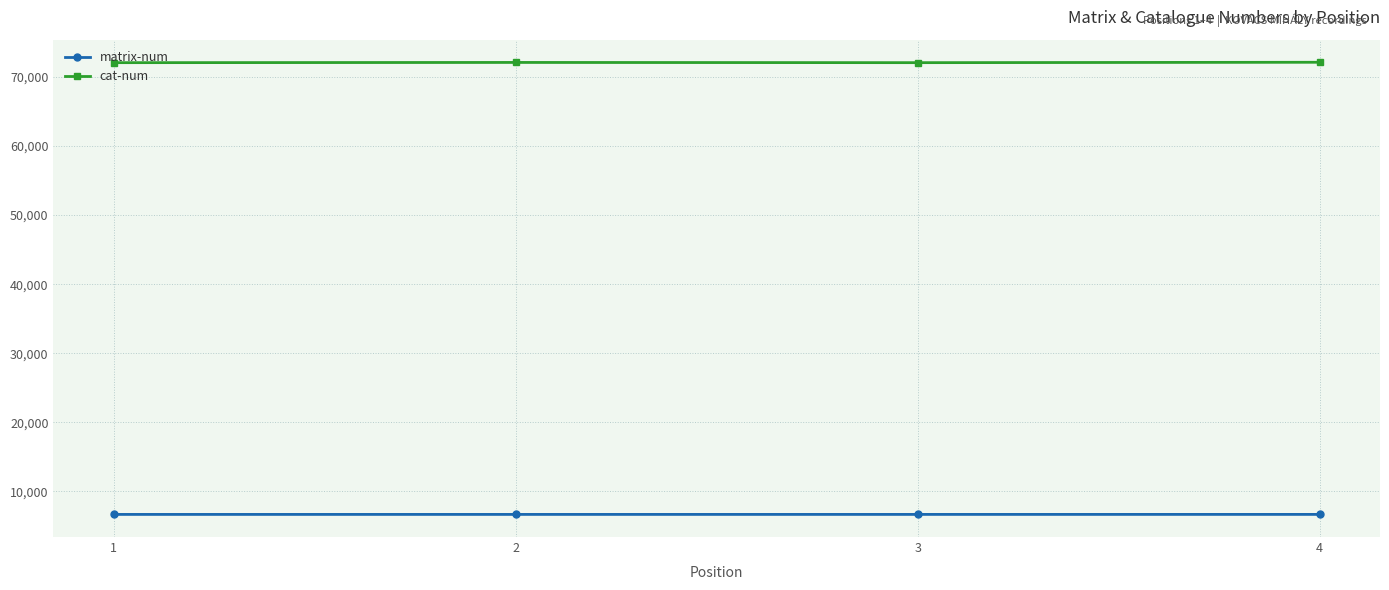

At how many categories does at least one series exceed 30359?

4